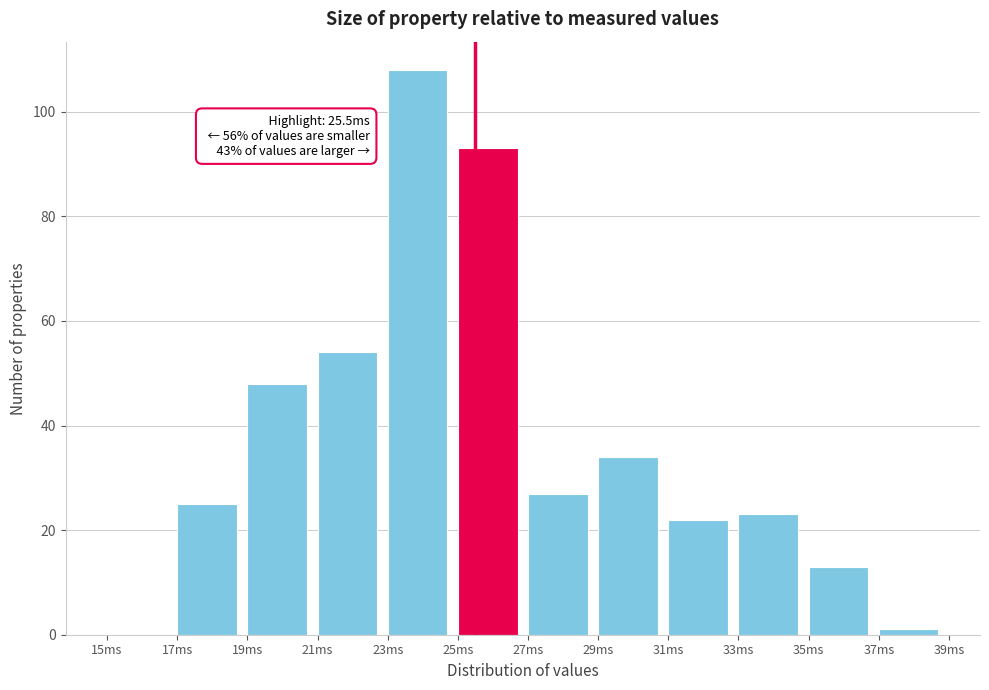

Over which range of the x-axis is the bar tallest?

23 to 25